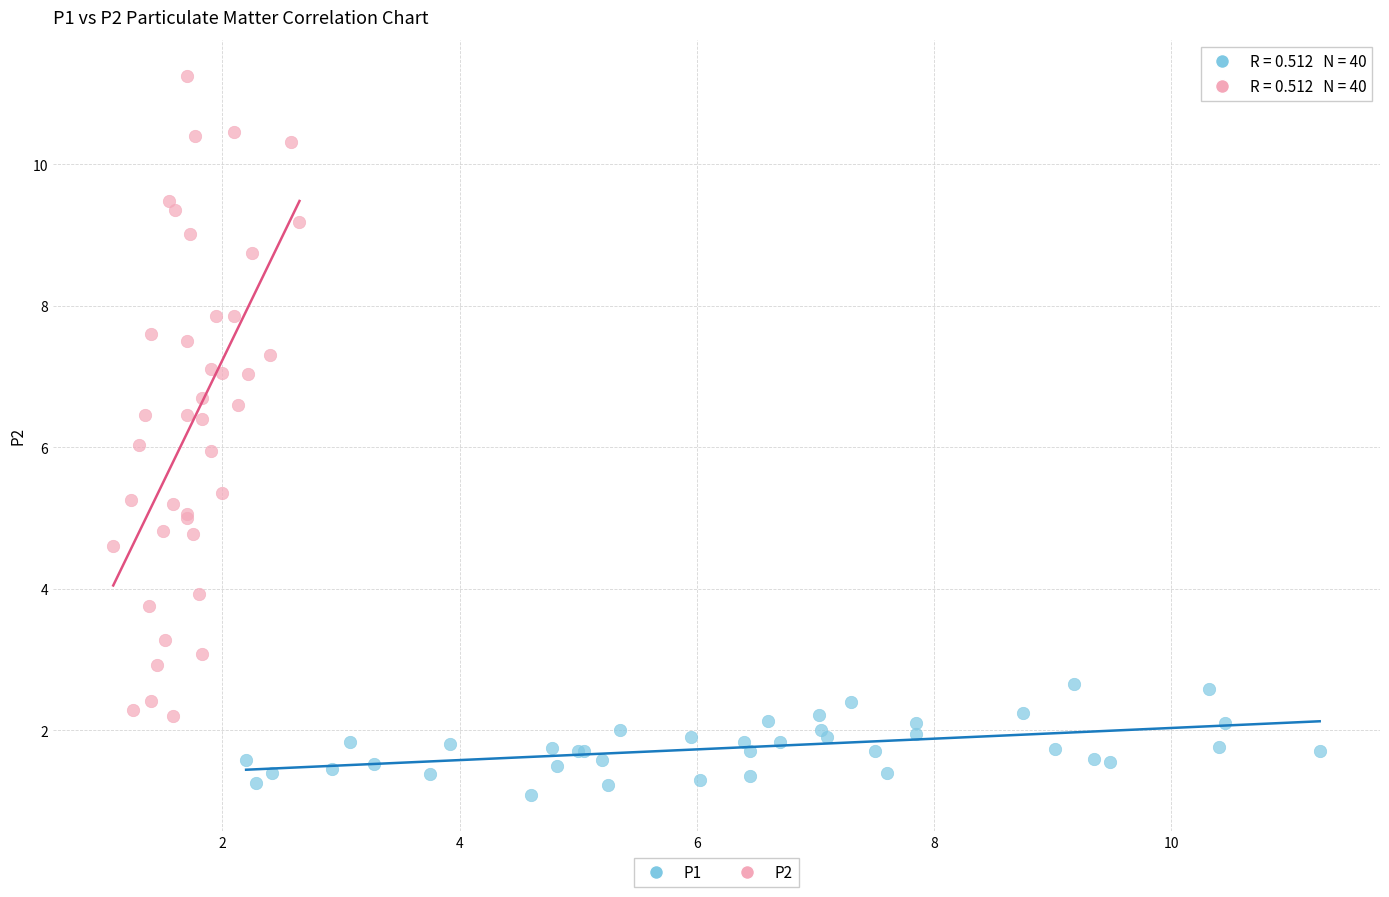

Which series contains the highest Y value?

P2